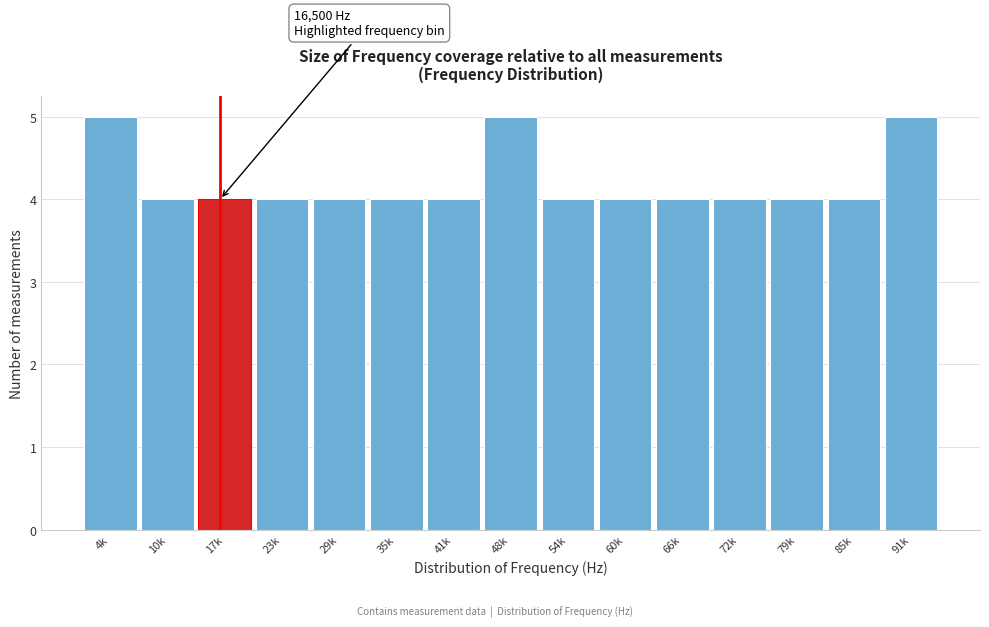

Reading right to left, transcribe all the data shown in this chart.

91k=5	85k=4	79k=4	72k=4	66k=4	60k=4	54k=4	48k=5	41k=4	35k=4	29k=4	23k=4	17k=4	10k=4	4k=5